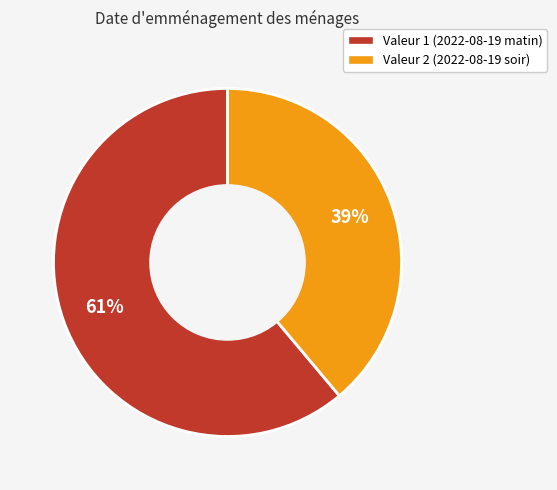

Rank the categories by value from highest to lowest.

Valeur 1 (2022-08-19 matin), Valeur 2 (2022-08-19 soir)